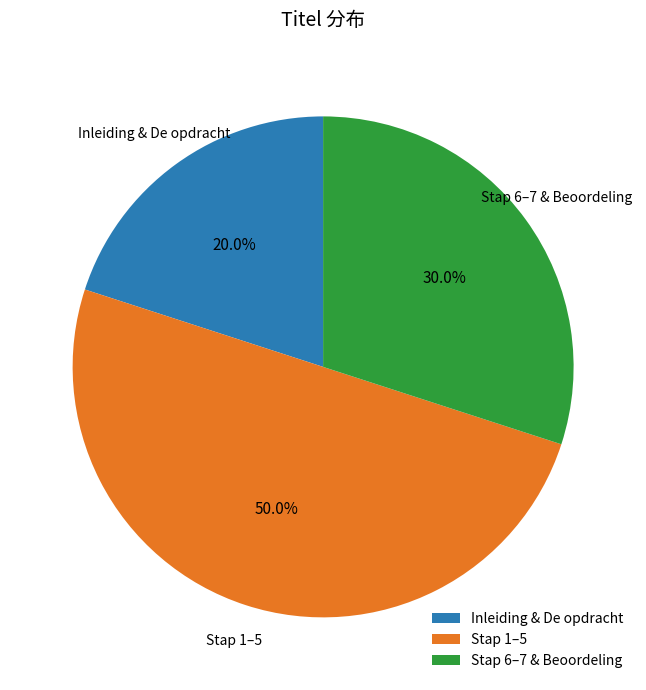

Approximately how many times larger is the value at Inleiding & De opdracht compared to Stap 1–5?

0.4